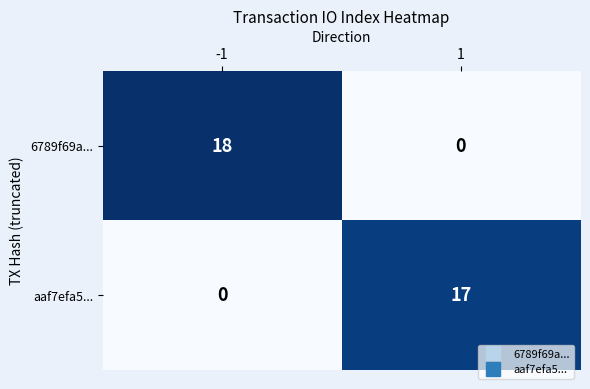

How many values in 6789f69a... are above zero?

1